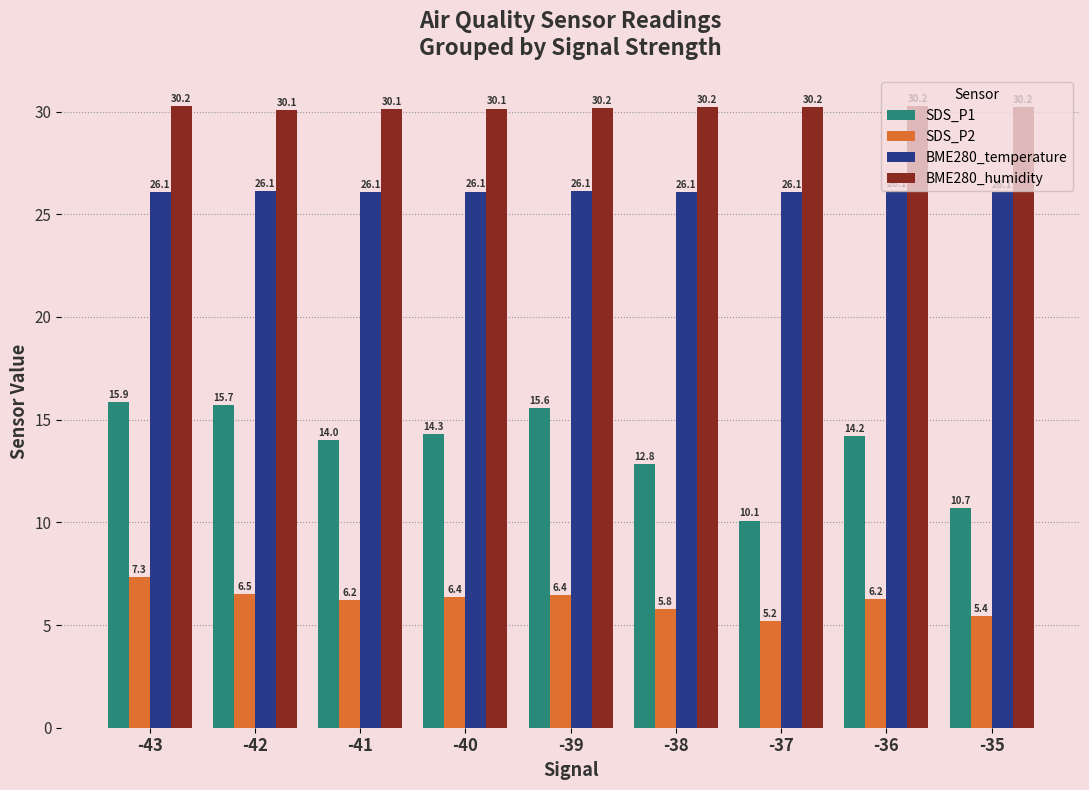

Which series changed the most between -40 and -39?

SDS_P1